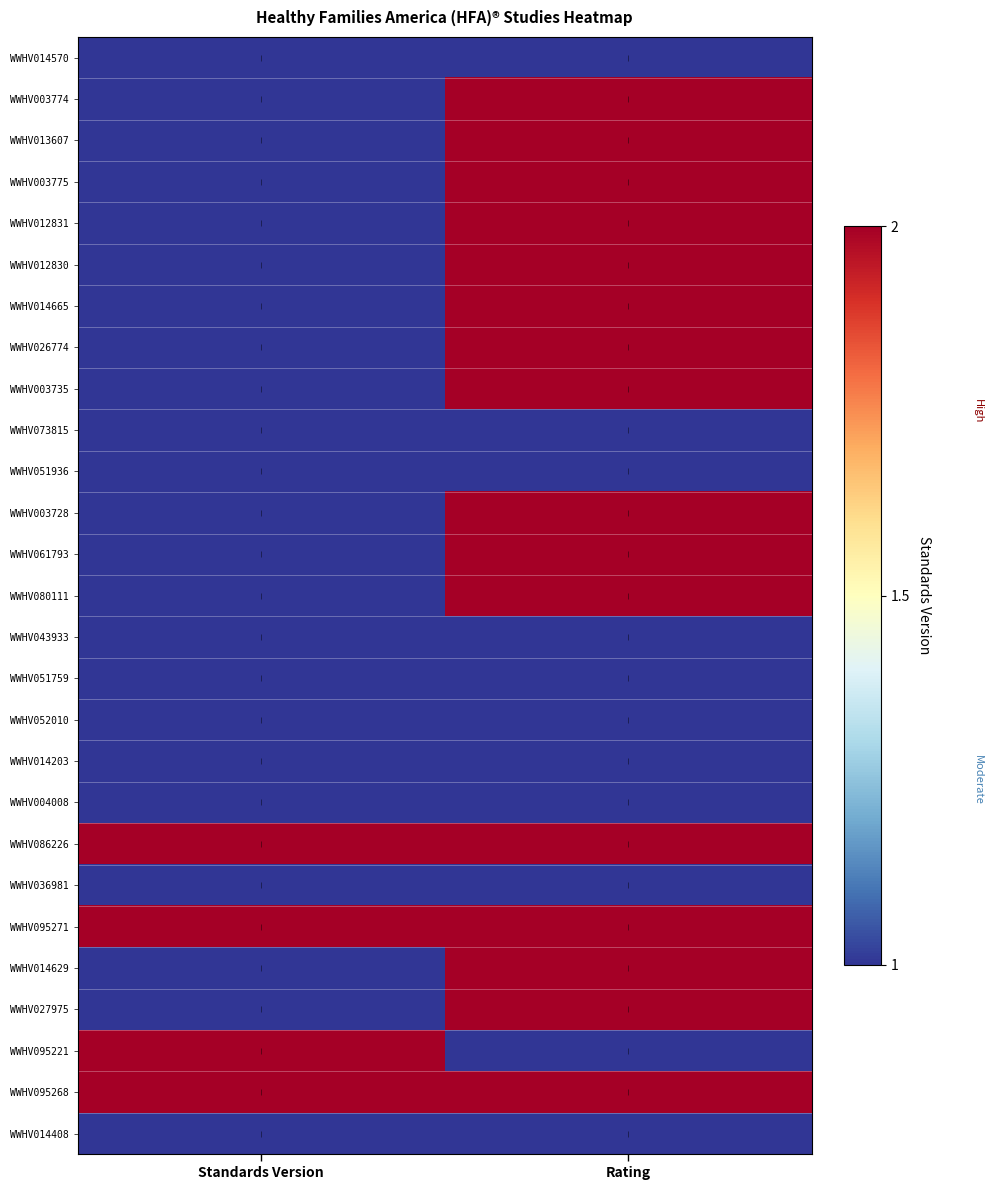

Reading left to right, list all the values displayed in this chart.

WWHV014570: Standards Version=1	Rating=1
WWHV003774: Standards Version=1	Rating=2
WWHV013607: Standards Version=1	Rating=2
WWHV003775: Standards Version=1	Rating=2
WWHV012831: Standards Version=1	Rating=2
WWHV012830: Standards Version=1	Rating=2
WWHV014665: Standards Version=1	Rating=2
WWHV026774: Standards Version=1	Rating=2
WWHV003735: Standards Version=1	Rating=2
WWHV073815: Standards Version=1	Rating=1
WWHV051936: Standards Version=1	Rating=1
WWHV003728: Standards Version=1	Rating=2
WWHV061793: Standards Version=1	Rating=2
WWHV080111: Standards Version=1	Rating=2
WWHV043933: Standards Version=1	Rating=1
WWHV051759: Standards Version=1	Rating=1
WWHV052010: Standards Version=1	Rating=1
WWHV014203: Standards Version=1	Rating=1
WWHV004008: Standards Version=1	Rating=1
WWHV086226: Standards Version=2	Rating=2
WWHV036981: Standards Version=1	Rating=1
WWHV095271: Standards Version=2	Rating=2
WWHV014629: Standards Version=1	Rating=2
WWHV027975: Standards Version=1	Rating=2
WWHV095221: Standards Version=2	Rating=1
WWHV095268: Standards Version=2	Rating=2
WWHV014408: Standards Version=1	Rating=1